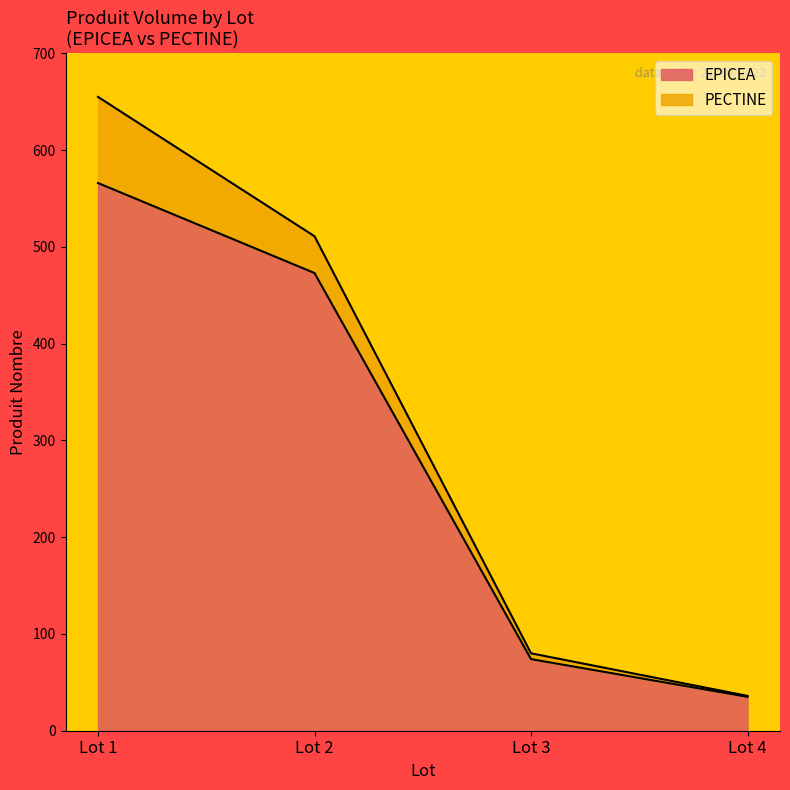

How many lines are shown in the chart?

2